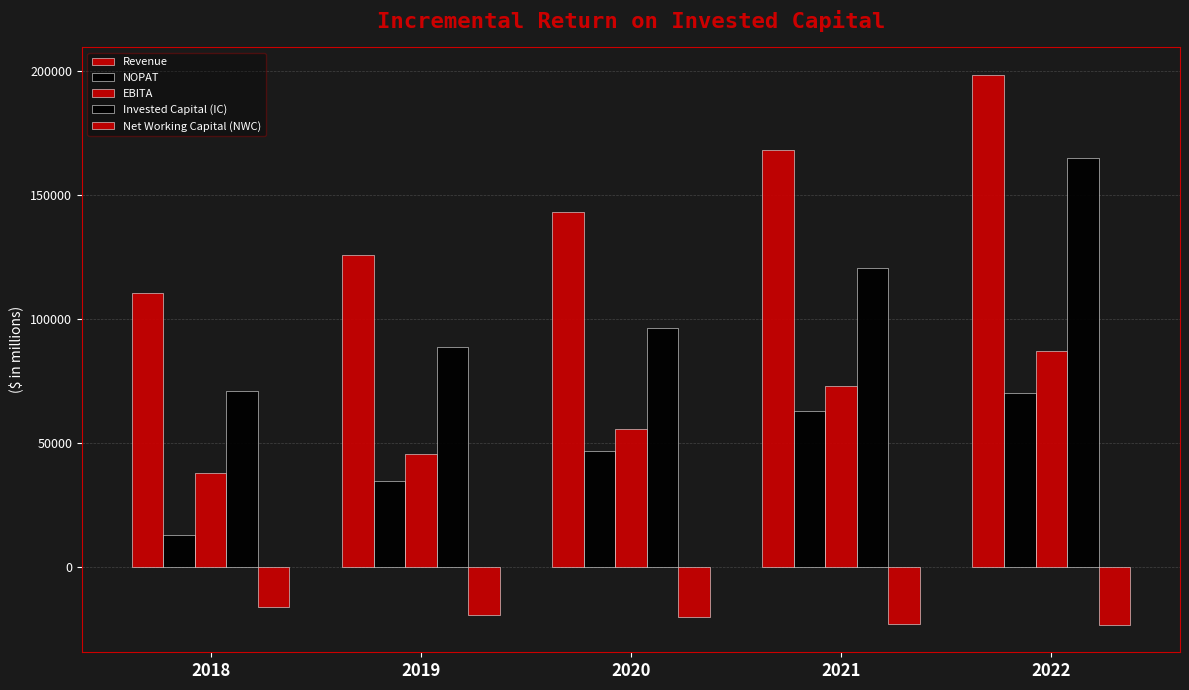

The value of Invested Capital (IC) at 2020 is 20007.1. True or false?

False